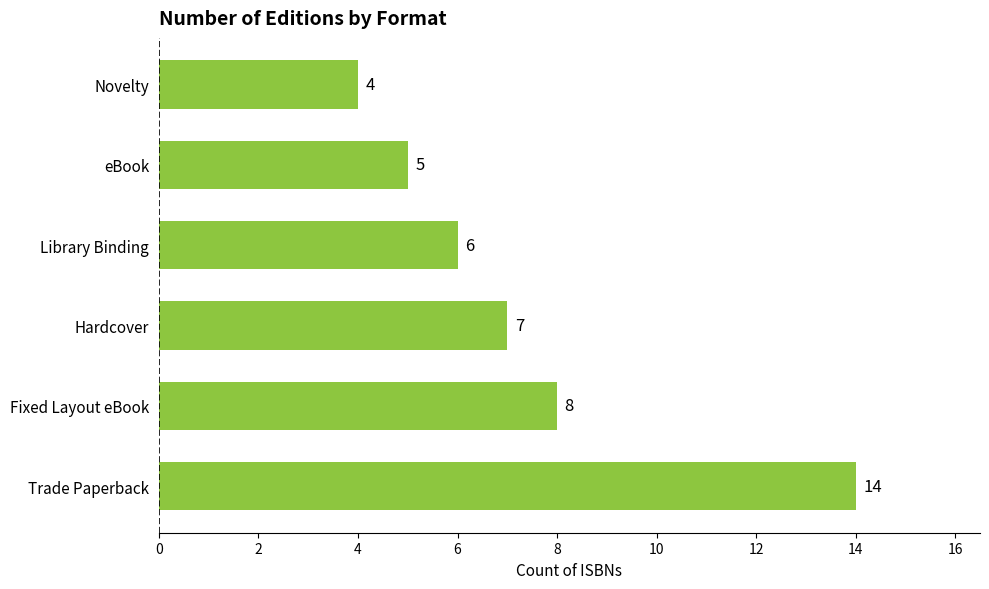

List the labels in order of value, smallest first.

Novelty, eBook, Library Binding, Hardcover, Fixed Layout eBook, Trade Paperback